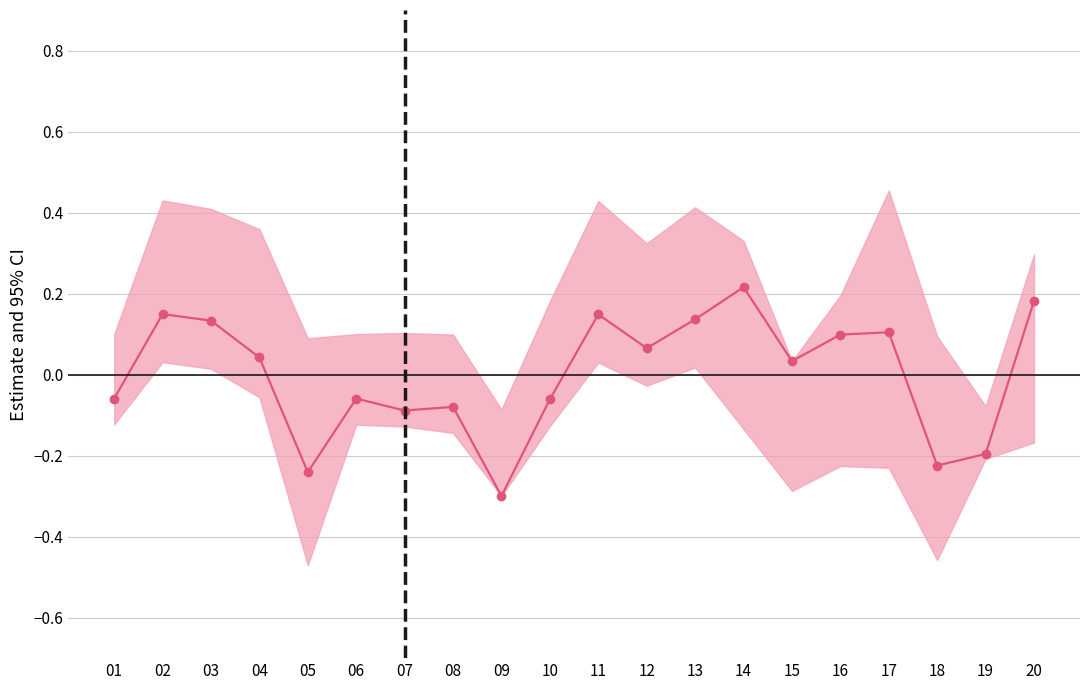

Does the chart have visible grid lines?

Yes